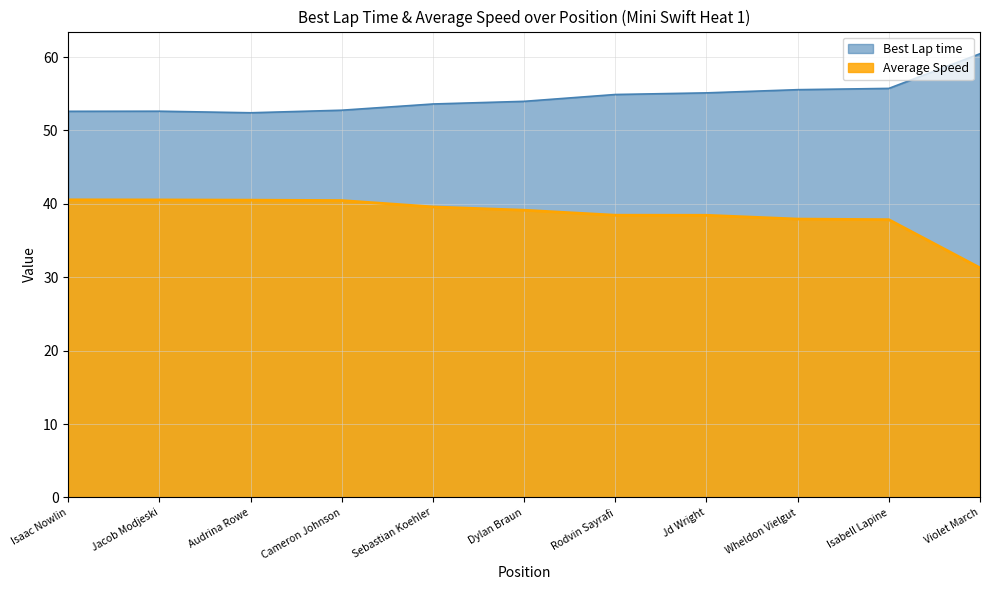

What is the total value across all series at Wheldon Vielgut?

93.5